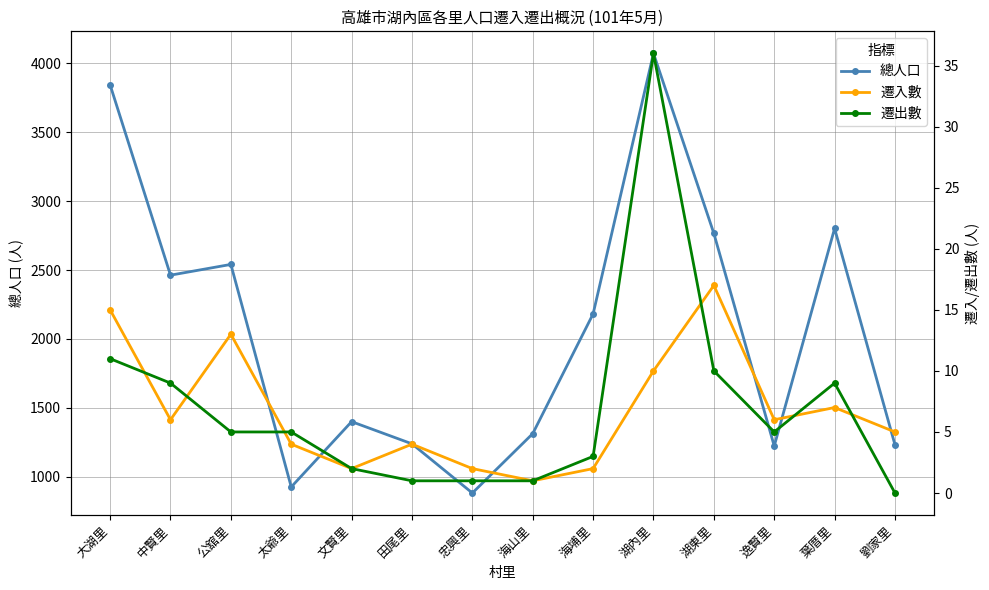

At which label is 遷入數 closest to 9?

湖內里